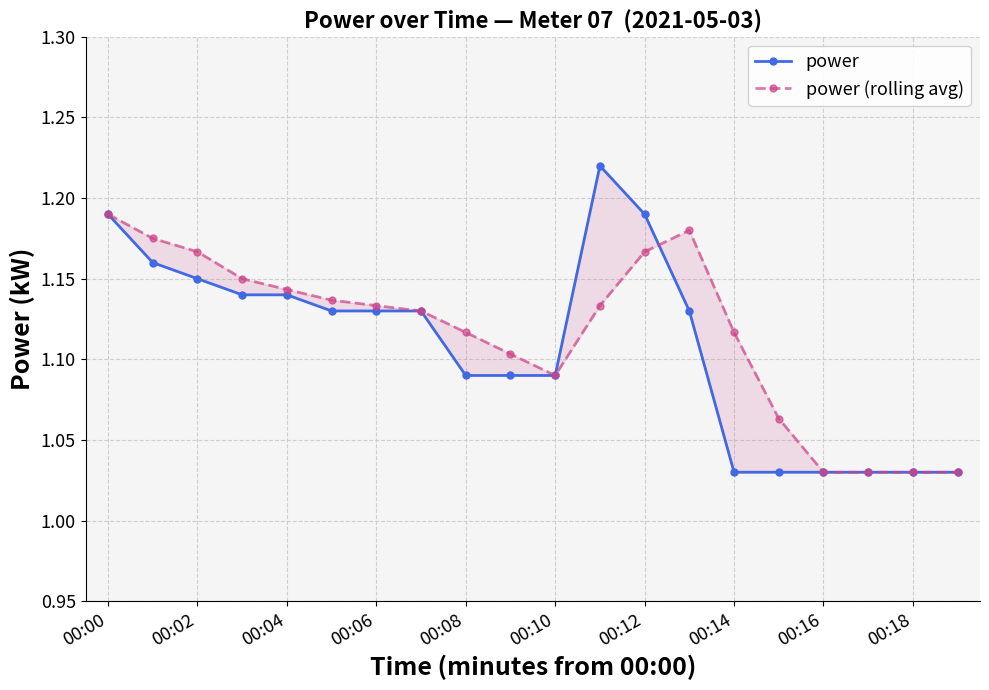

At which label does power reach its peak?

11